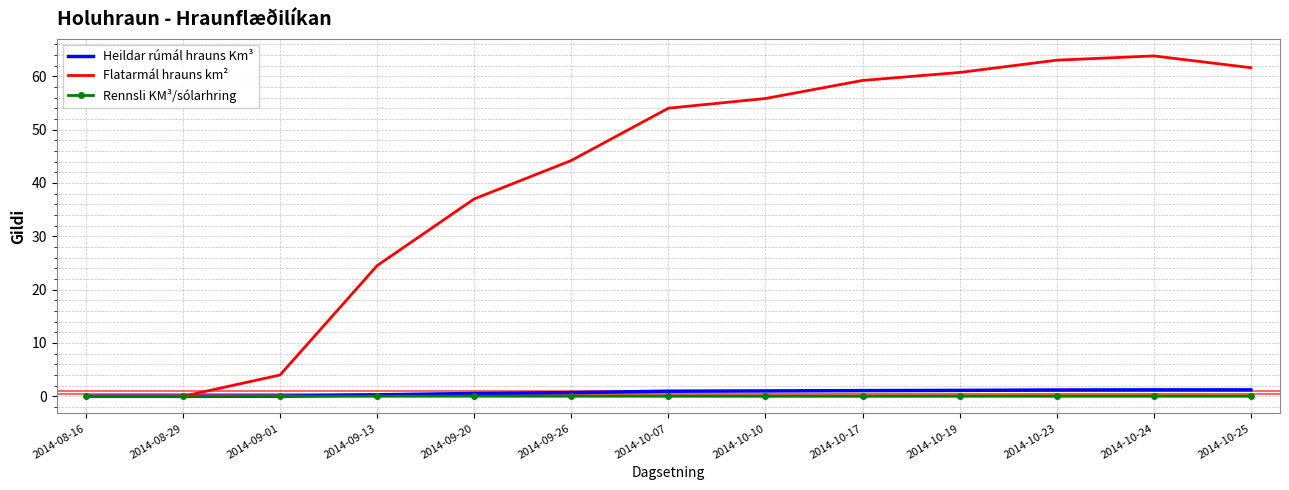

What is the label of the 6th point from the right?

2014-10-10